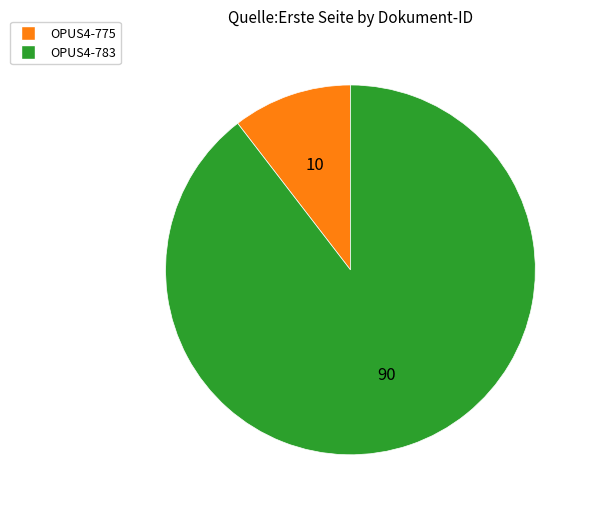

Count the number of slices in the pie.

2